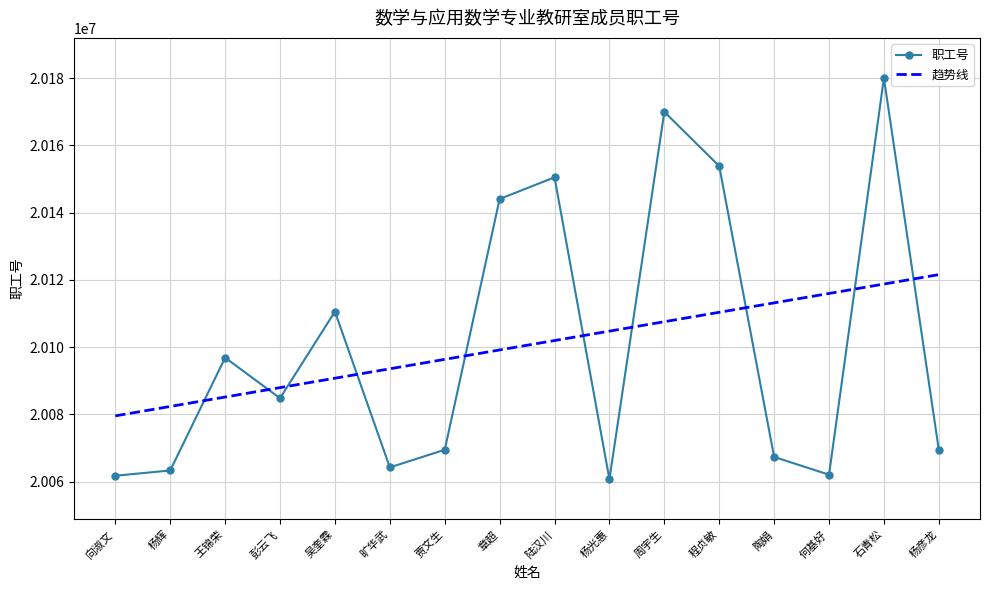

Between which two adjacent categories do 趋势线 and 职工号 first intersect?

杨辉 and 王锦荣